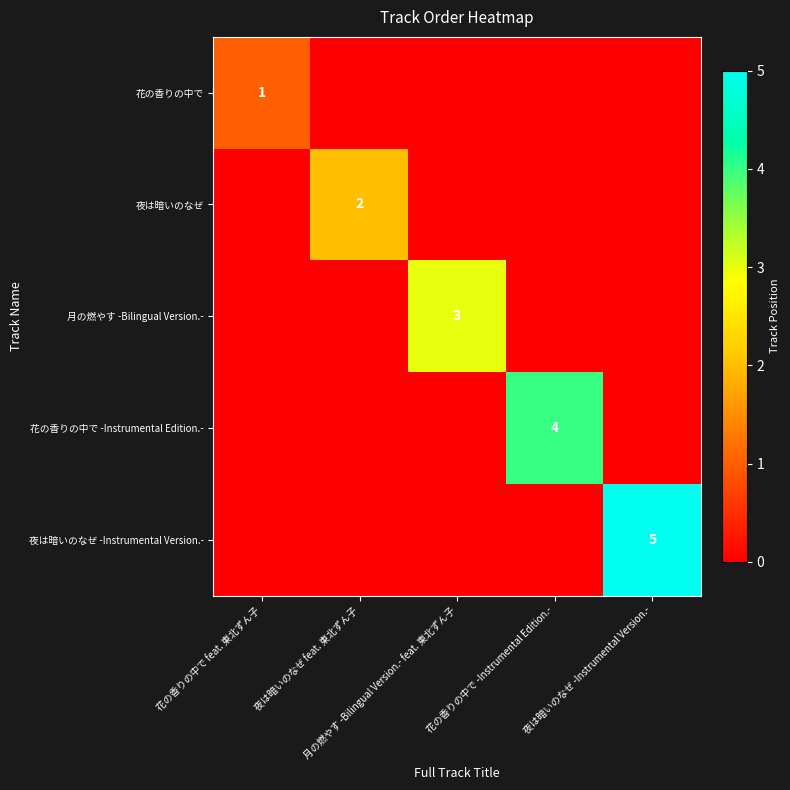

Rank the series by their maximum value, from lowest to highest.

花の香りの中で, 夜は暗いのなぜ, 月の燃やす -Bilingual Version.-, 花の香りの中で -Instrumental Edition.-, 夜は暗いのなぜ -Instrumental Version.-